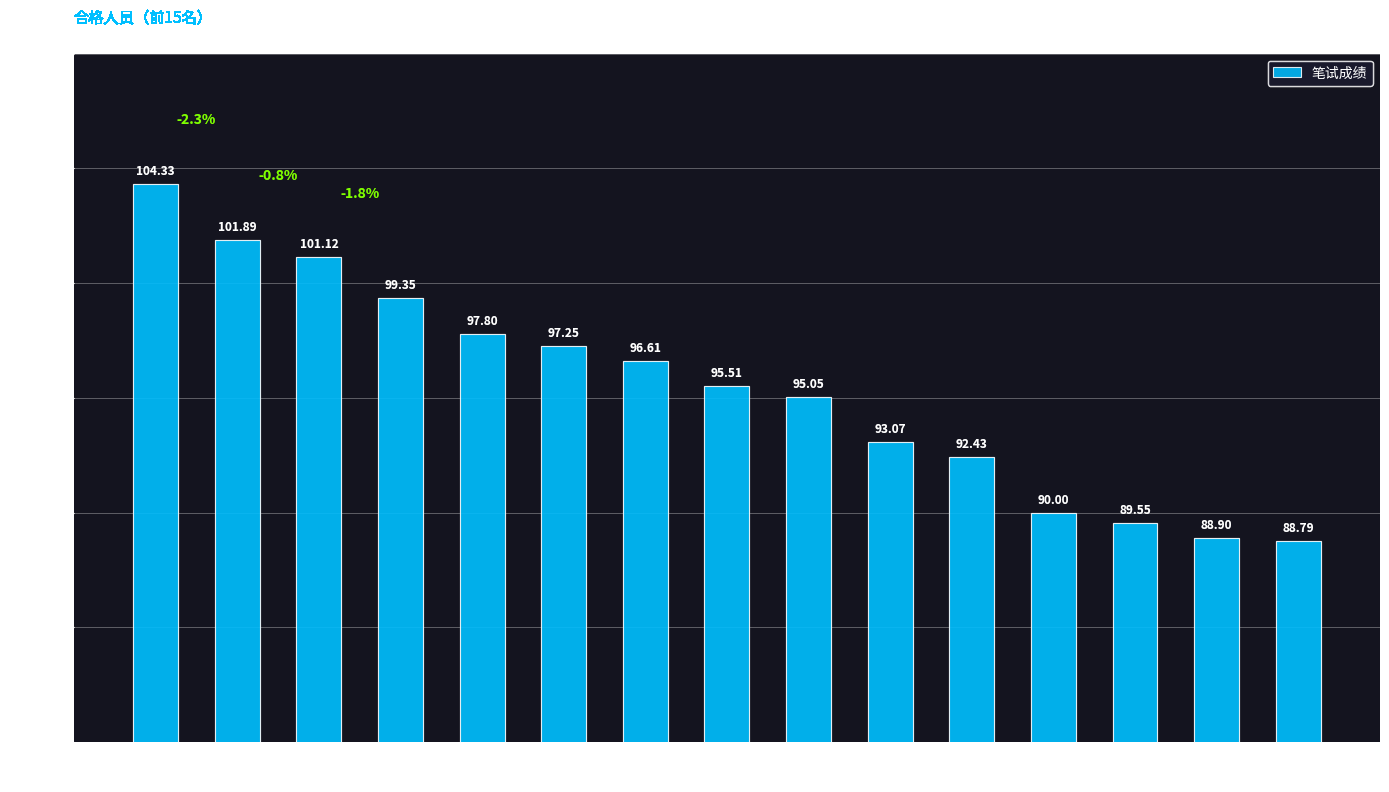

How many values are below 95?

6